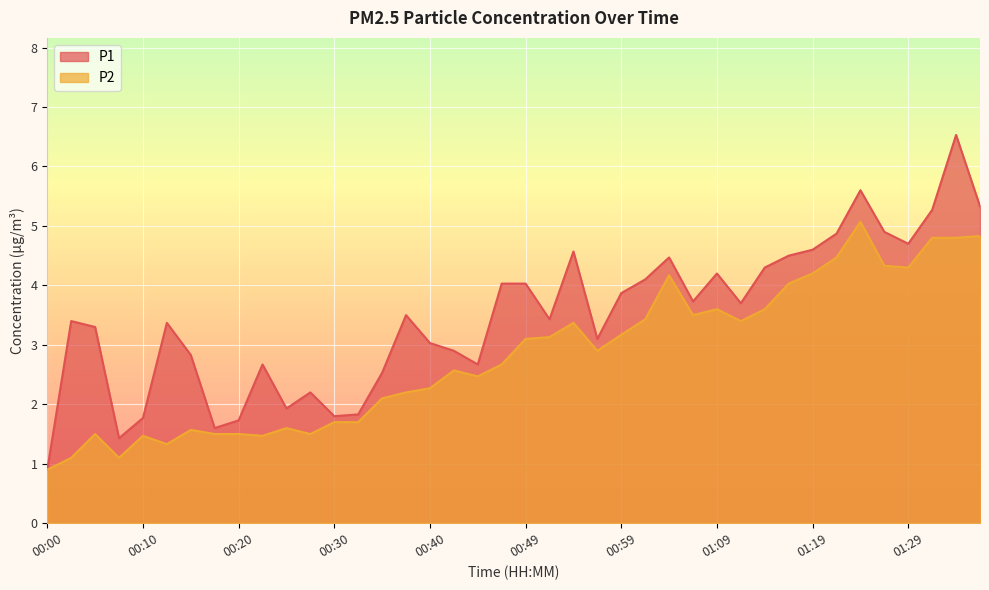

What are all the series names shown in the legend?

P1, P2